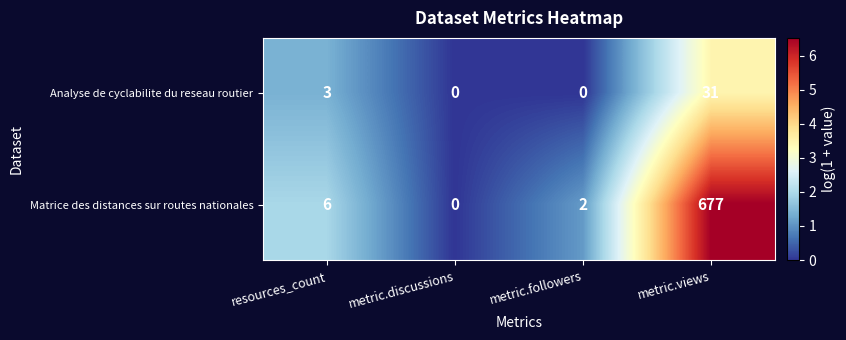

At how many categories does at least one series exceed 5?

2